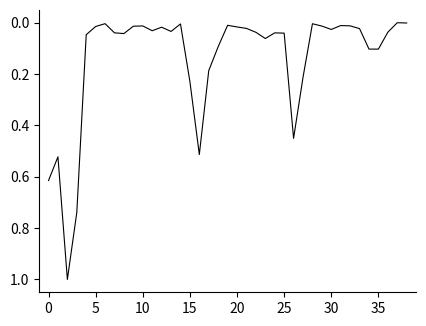

How many lines are shown in the chart?

1